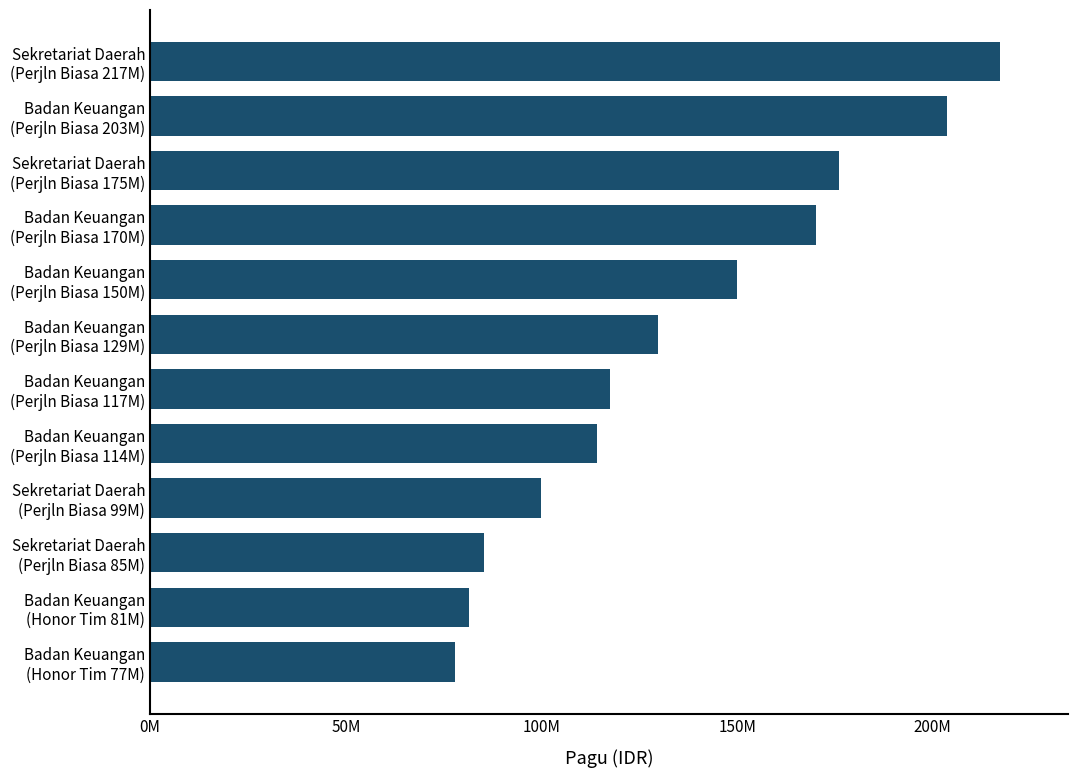

Does the chart contain any negative values?

No